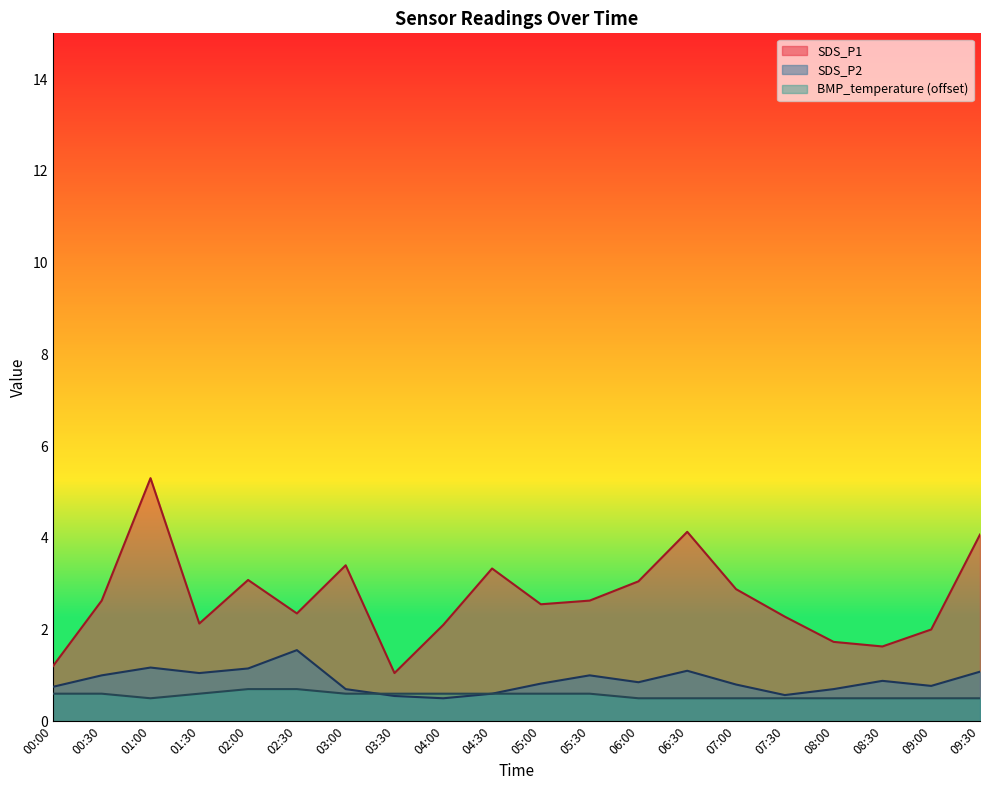

True or false: SDS_P1 and SDS_P2 cross at least once.

False